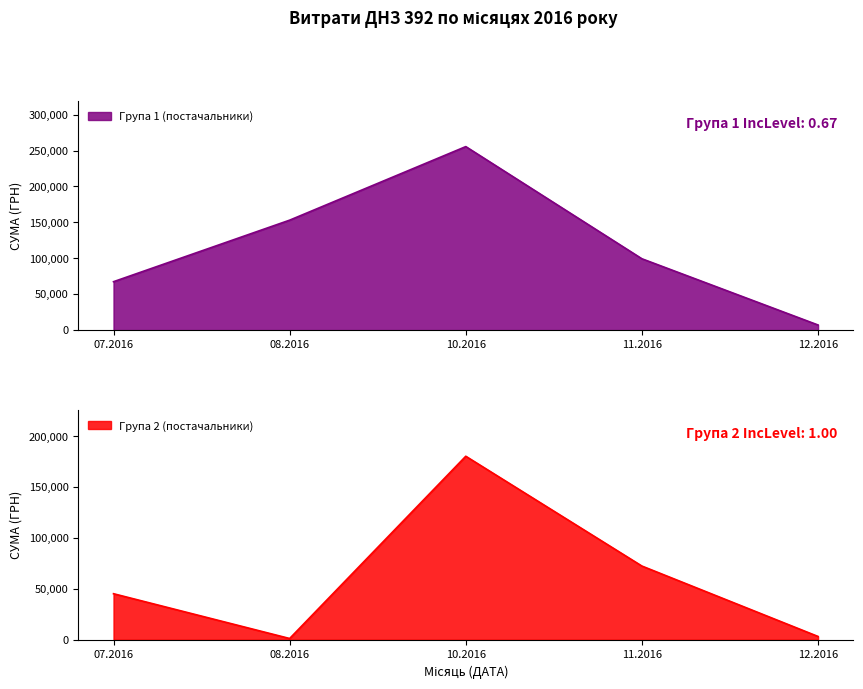

List the labels in order of Група 1 (постачальники) value, largest first.

10.2016, 08.2016, 11.2016, 07.2016, 12.2016